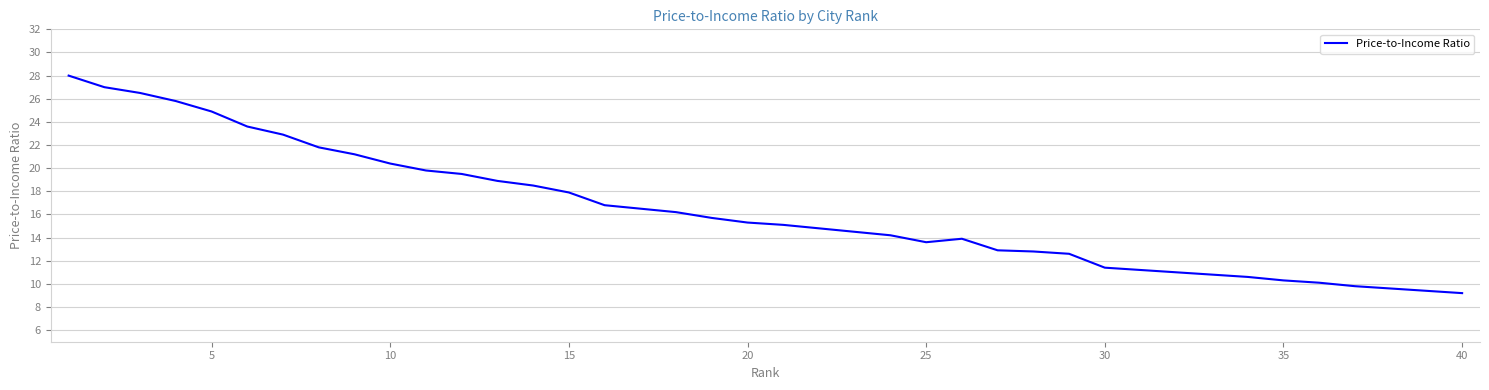

What is the difference between the maximum and second lowest values?

18.6